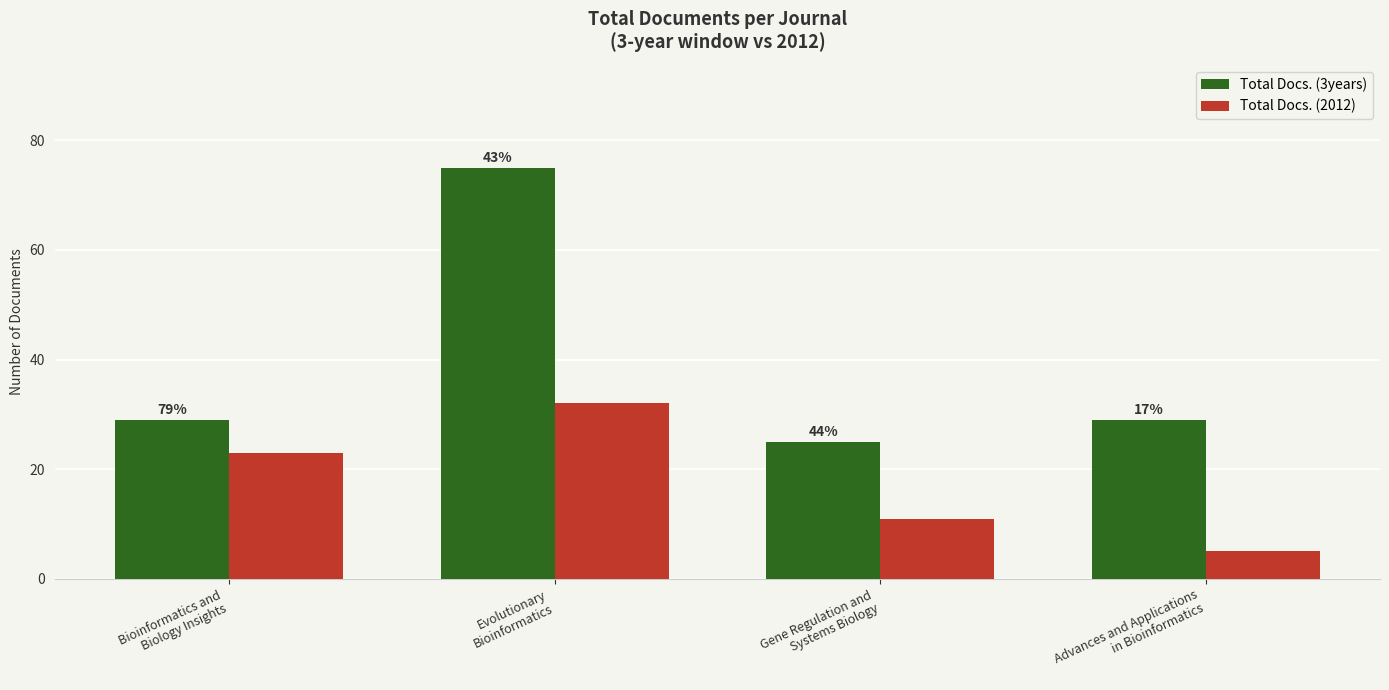

Which has a higher value, Evolutionary
Bioinformatics or Advances and Applications
in Bioinformatics?

Evolutionary
Bioinformatics